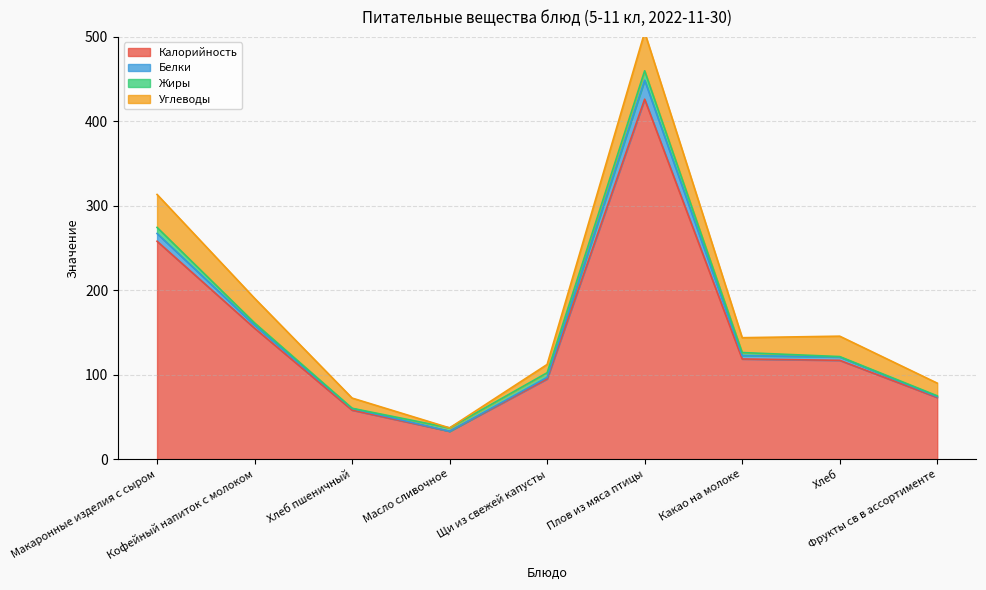

At which category is the sum across all series the highest?

Плов из мяса птицы